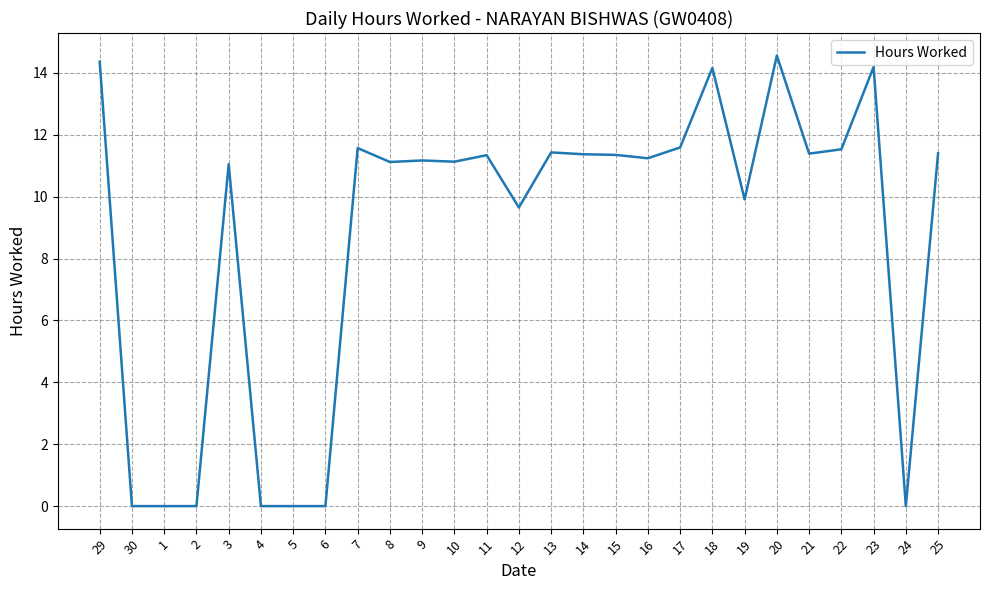

How many lines are shown in the chart?

1